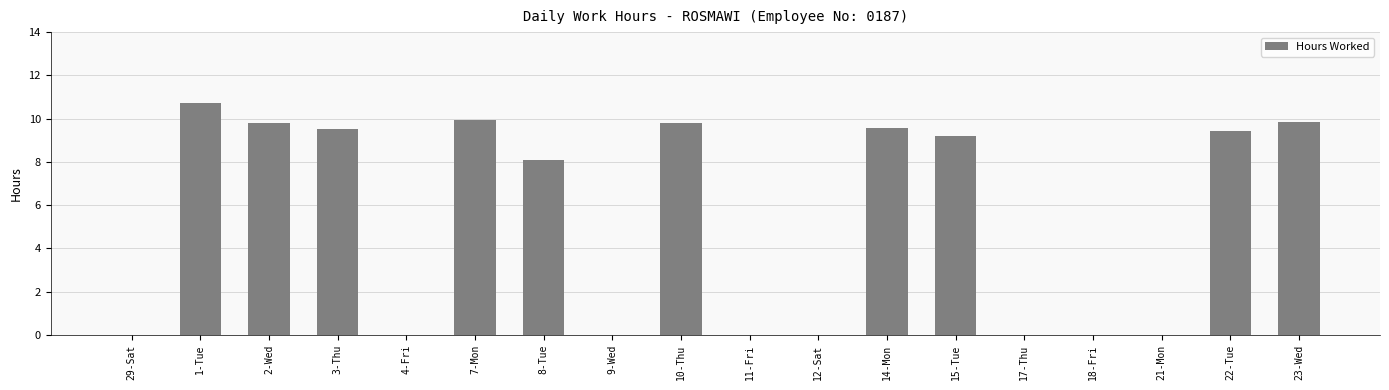

What is the sum of all values?

96.0